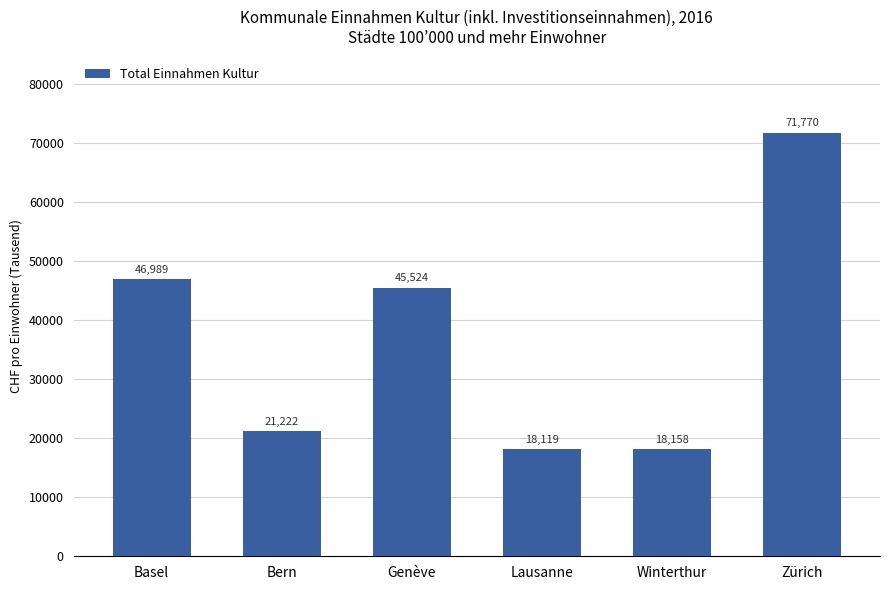

Is it true that the value at Zürich is 95859.3?

False